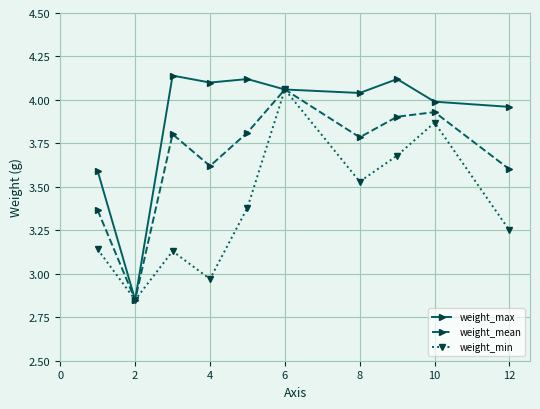

Which series has the largest total across all categories?

weight_max